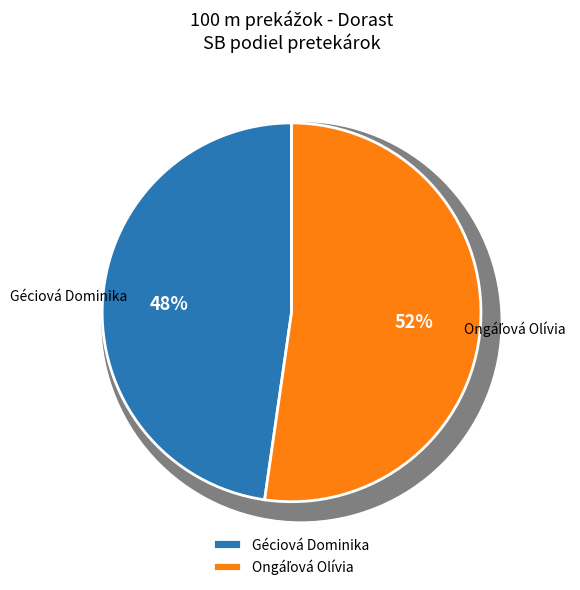

The Géciová Dominika slice represents 53% of the pie. True or false?

False